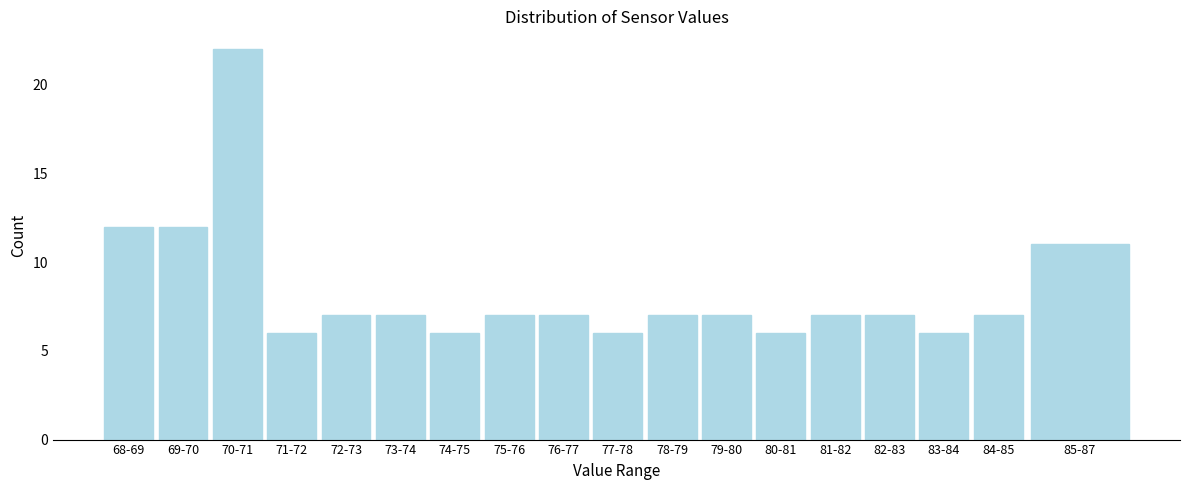

Reading right to left, list all the values displayed in this chart.

85-87=11	84-85=7	83-84=6	82-83=7	81-82=7	80-81=6	79-80=7	78-79=7	77-78=6	76-77=7	75-76=7	74-75=6	73-74=7	72-73=7	71-72=6	70-71=22	69-70=12	68-69=12